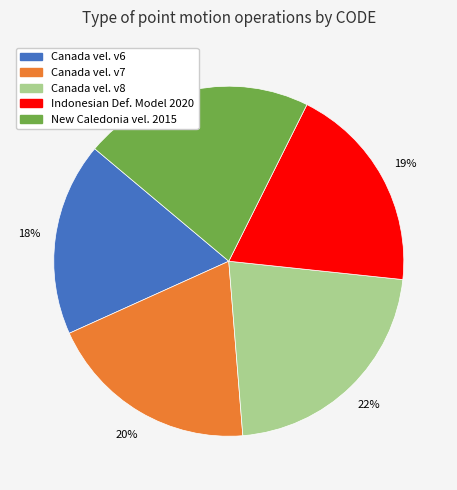

To the nearest percent, what is the difference between the largest and smallest slice percentages?

4%